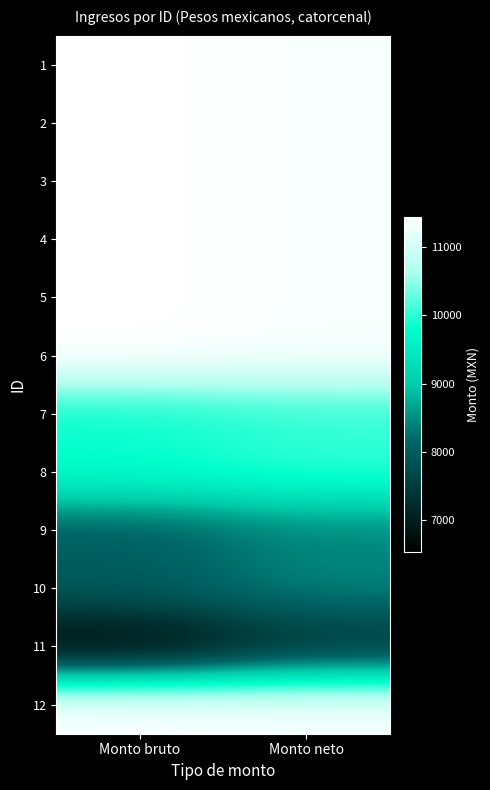

At Monto neto, list the series in order from smallest to largest.

11, 9, 10, 7, 8, 1, 2, 3, 4, 5, 6, 12